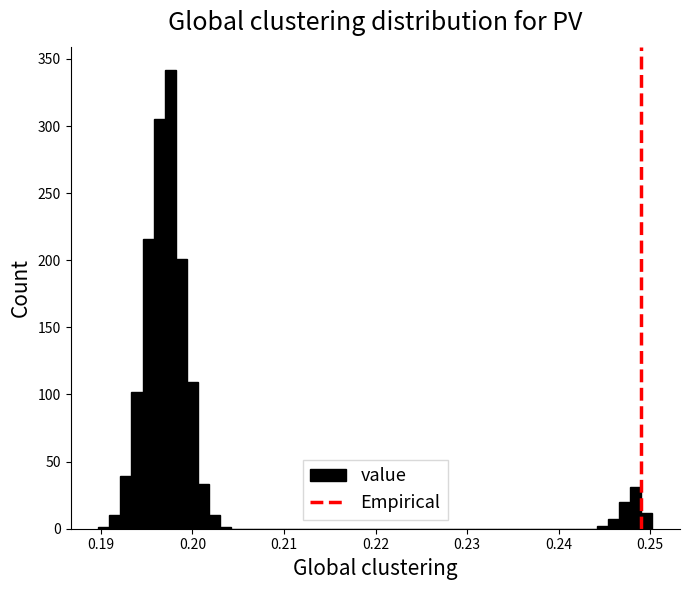

Read against the x-axis, roughly where is the centre of the tallest bar?

0.198